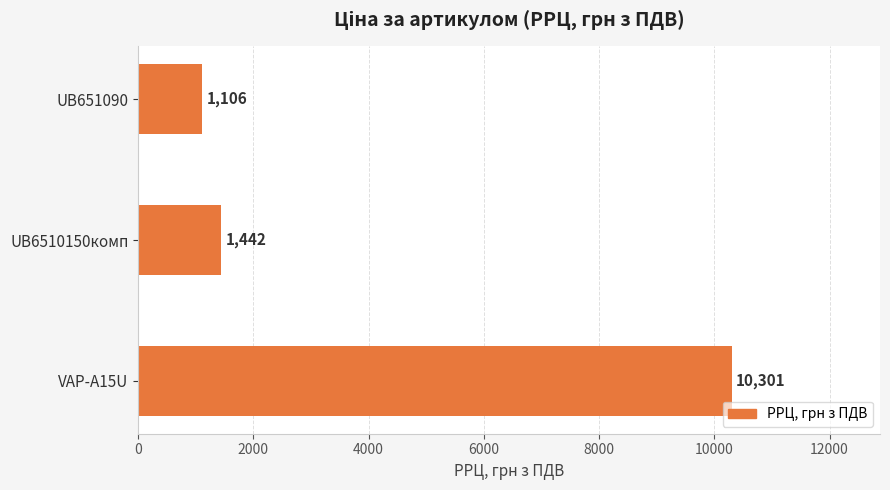

Which label corresponds to the smallest value in the chart?

UB651090